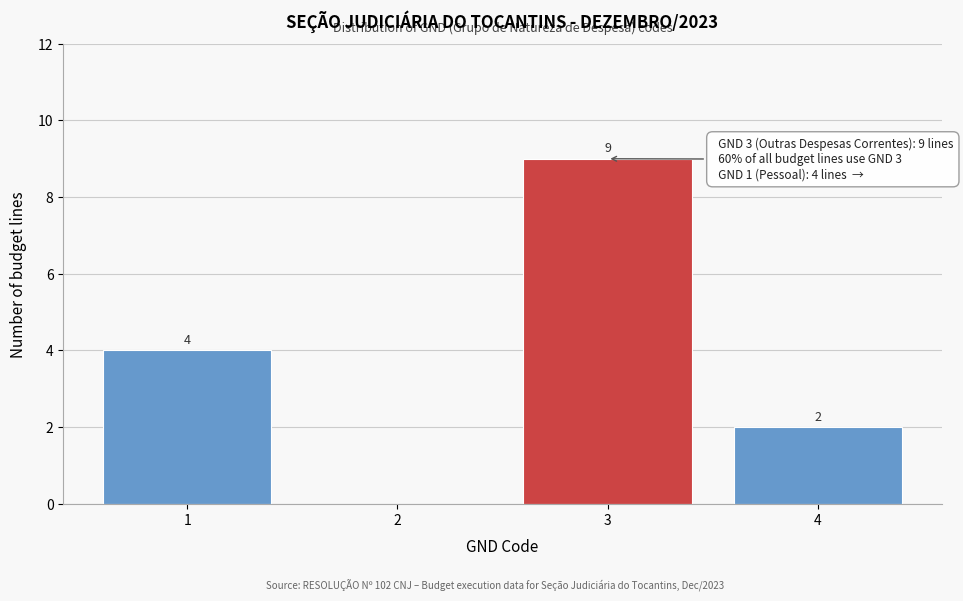

Reading right to left, transcribe all the data shown in this chart.

4=2	3=9	2=0	1=4